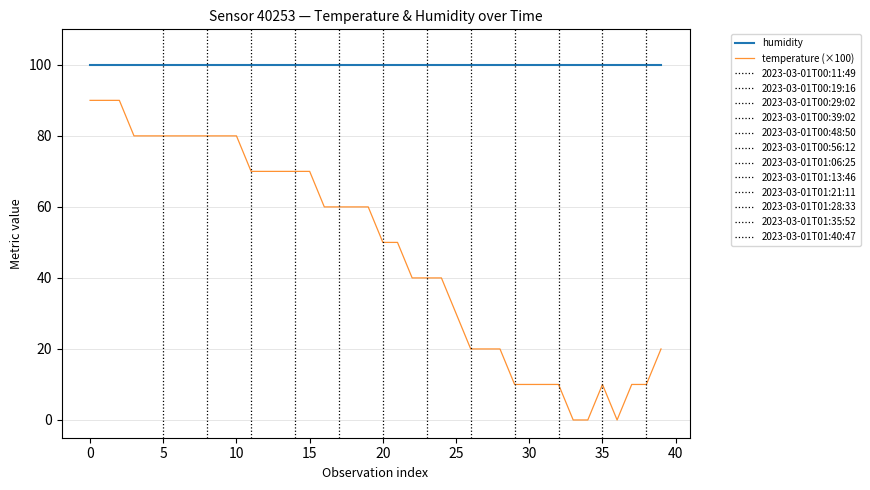

Rank the series by their average value, from highest to lowest.

humidity, temperature (×100)